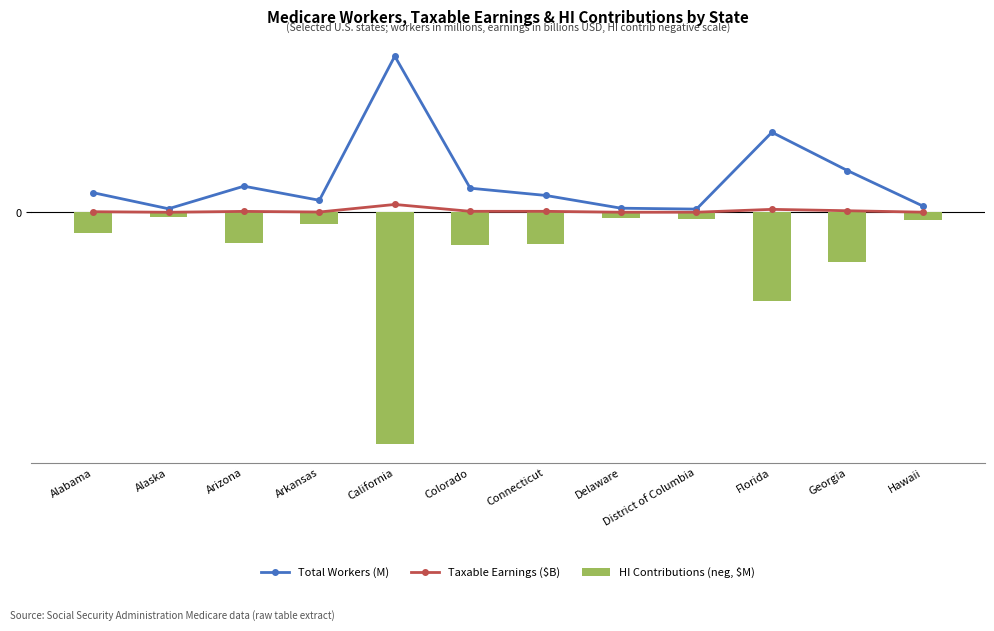

At how many categories does at least one series exceed -14?

12